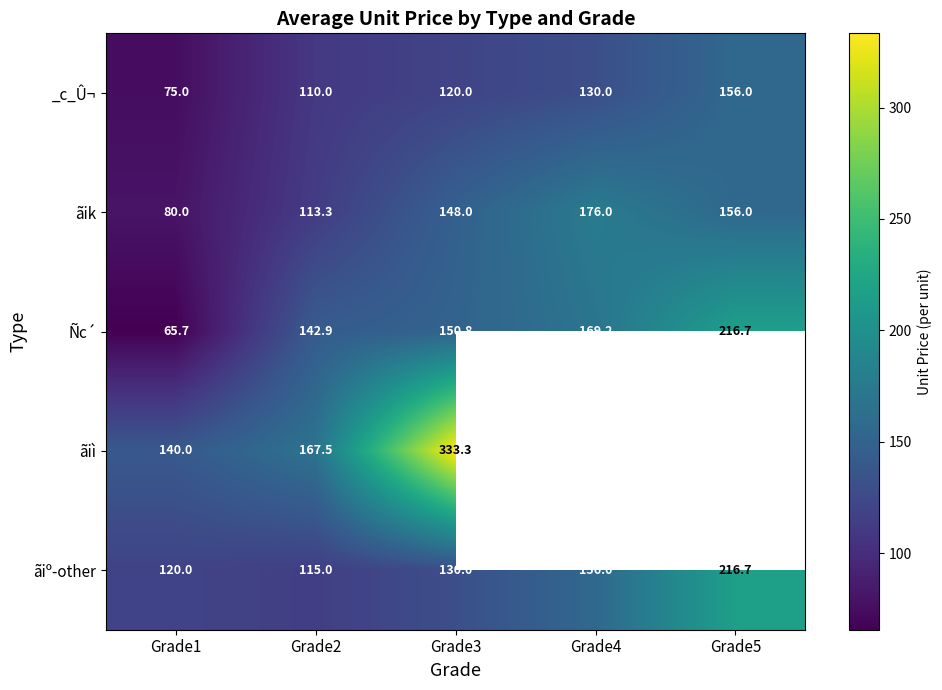

How many data points in ãiº-other are less than 130?

2